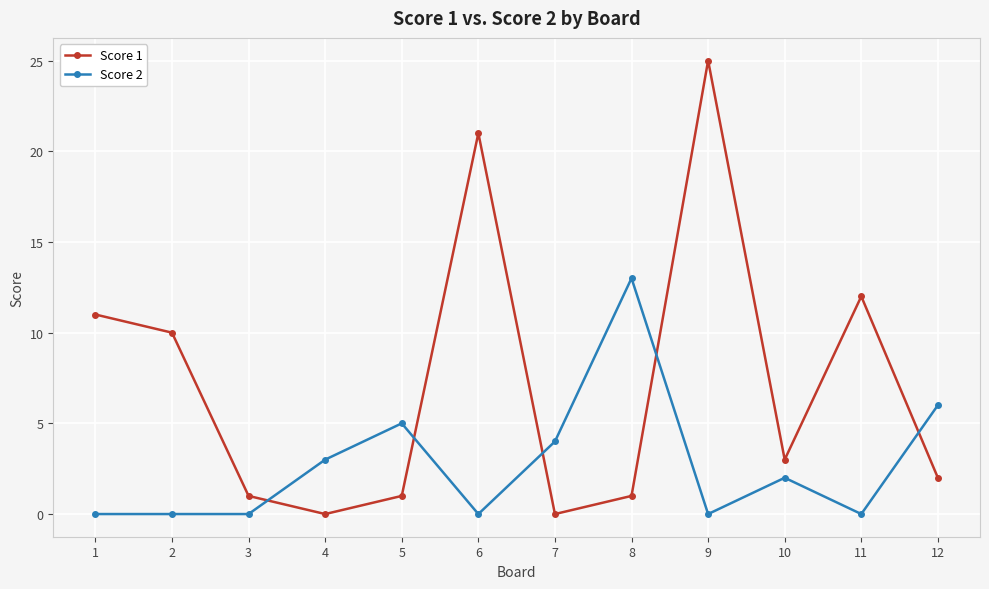

What is the difference between the maximum and minimum values in the Score 2 series?

13